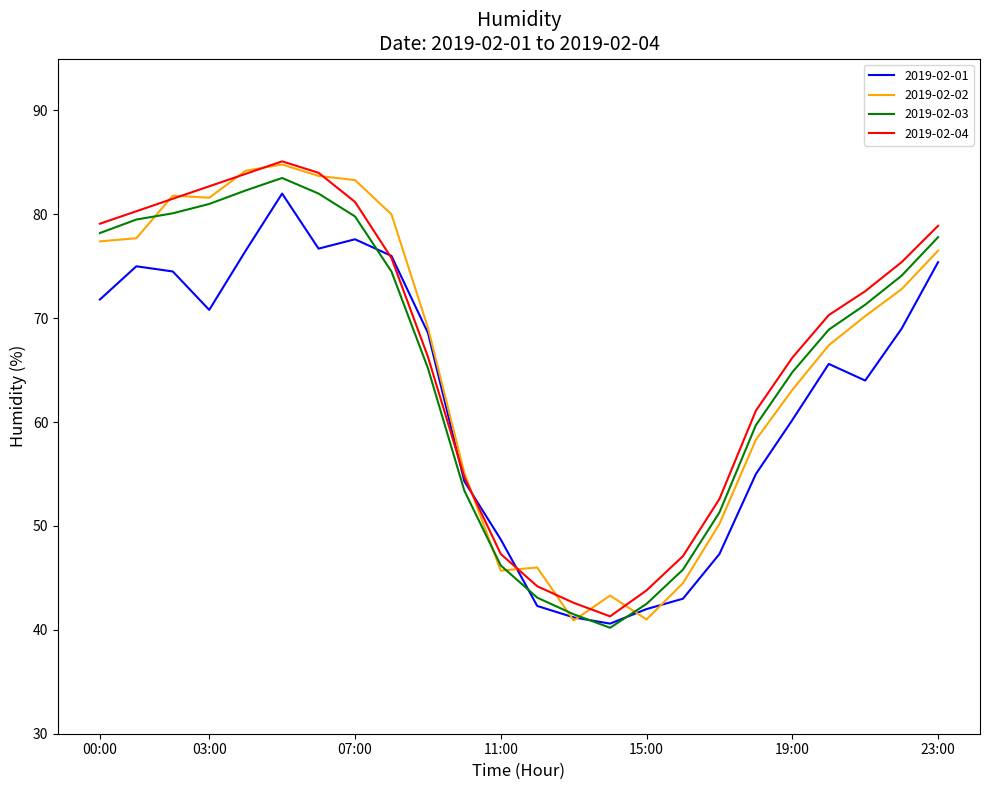

What is the minimum value shown in the chart?

40.2